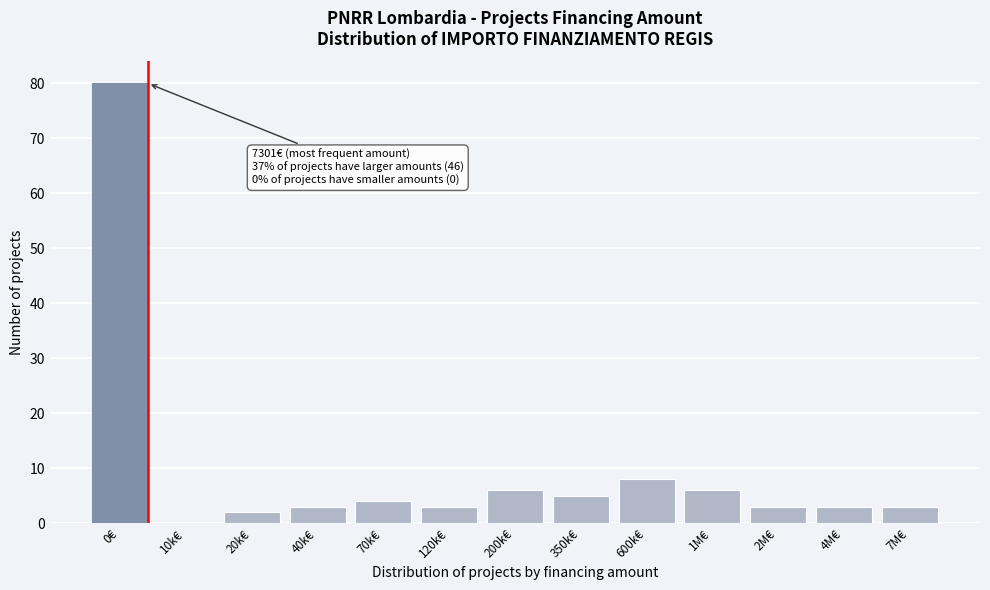

Reading left to right, extract all data points from this chart.

0€=80	10k€=0	20k€=2	40k€=3	70k€=4	120k€=3	200k€=6	350k€=5	600k€=8	1M€=6	2M€=3	4M€=3	7M€=3